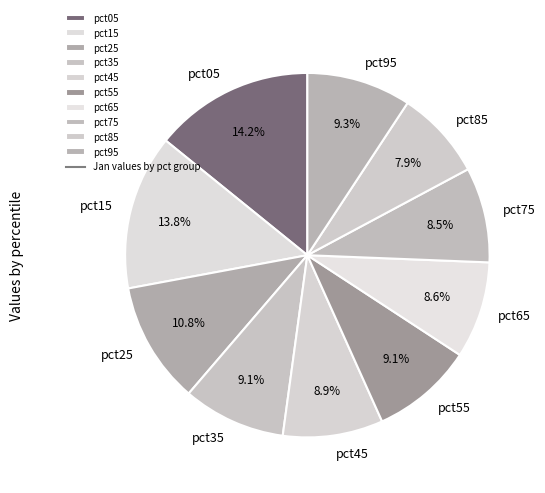

Which slice is the smallest?

pct85